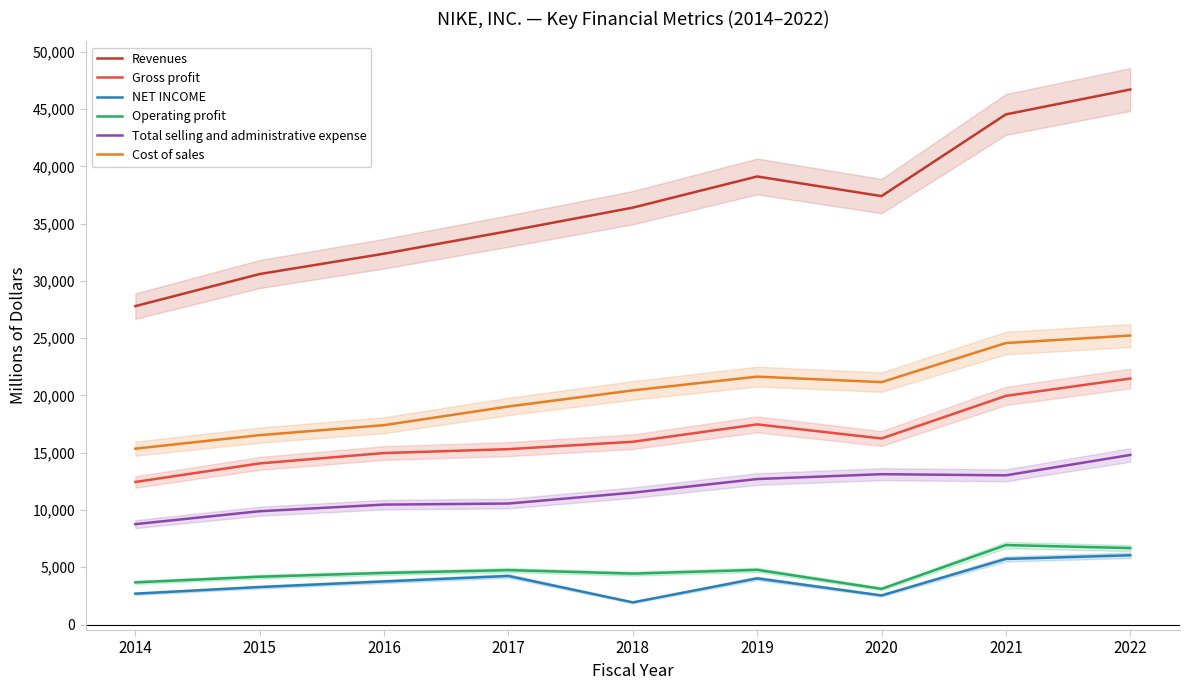

The Gross profit series shows 26587 at 2019. True or false?

False